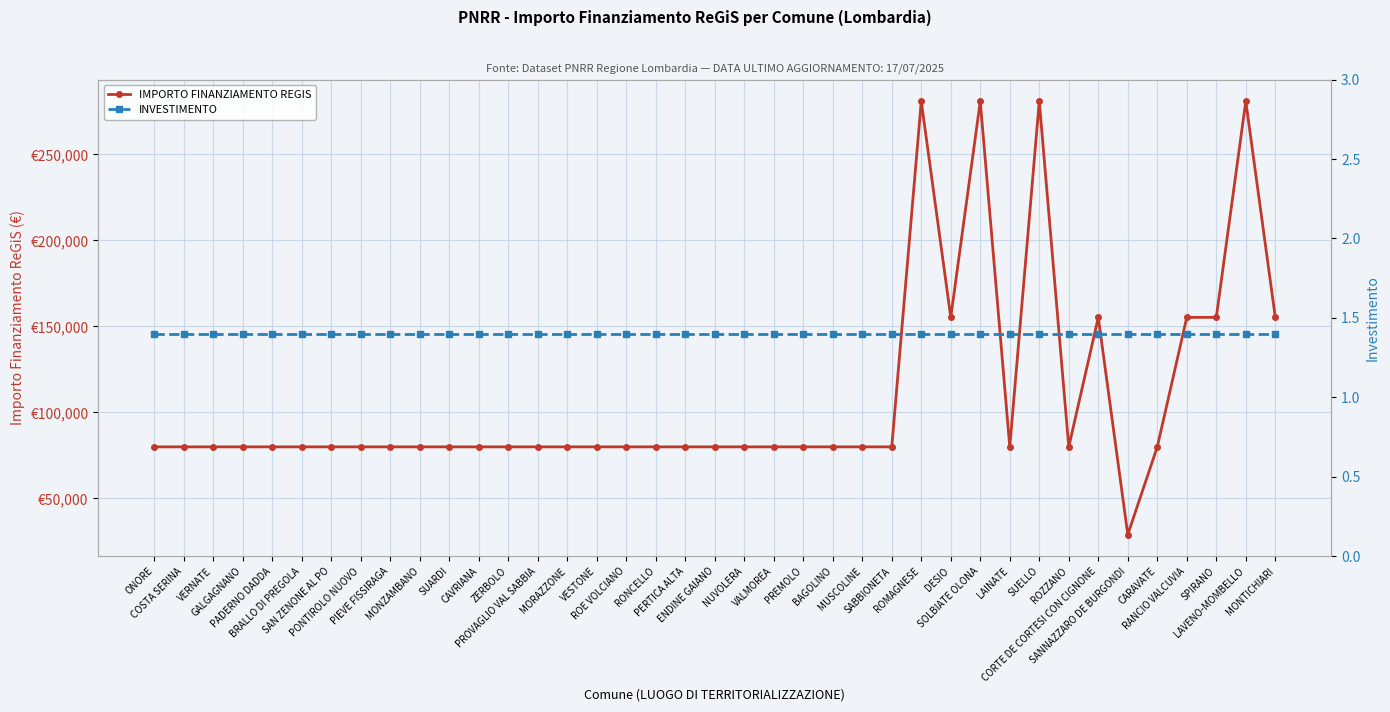

Reading right to left, what are all the values shown in this chart?

IMPORTO FINANZIAMENTO REGIS: 155234.0	280932.0	155234.0	155234.0	79922.0	28902.0	155234.0	79922.0	280932.0	79922.0	280932.0	155234.0	280932.0	79922.0	79922.0	79922.0	79922.0	79922.0	79922.0	79922.0	79922.0	79922.0	79922.0	79922.0	79922.0	79922.0	79922.0	79922.0	79922.0	79922.0	79922.0	79922.0	79922.0	79922.0	79922.0	79922.0	79922.0	79922.0	79922.0
INVESTIMENTO: 1.4	1.4	1.4	1.4	1.4	1.4	1.4	1.4	1.4	1.4	1.4	1.4	1.4	1.4	1.4	1.4	1.4	1.4	1.4	1.4	1.4	1.4	1.4	1.4	1.4	1.4	1.4	1.4	1.4	1.4	1.4	1.4	1.4	1.4	1.4	1.4	1.4	1.4	1.4